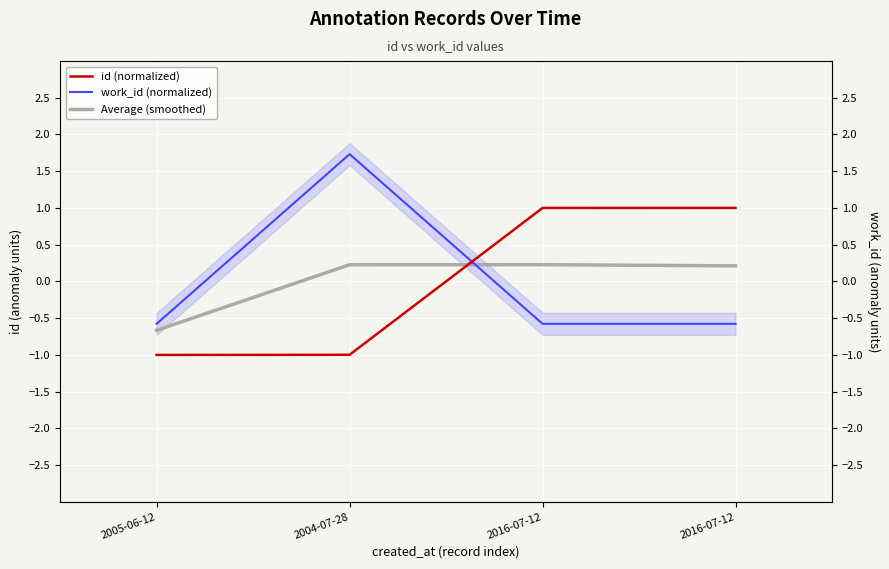

List the series in order of their peak value, lowest first.

Average (smoothed), id (normalized), work_id (normalized)